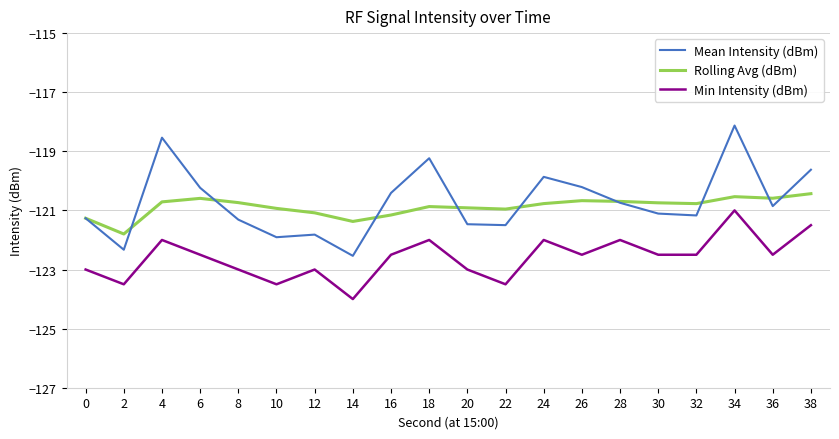

What is the difference between the second highest and minimum values in the Min Intensity (dBm) series?

2.5